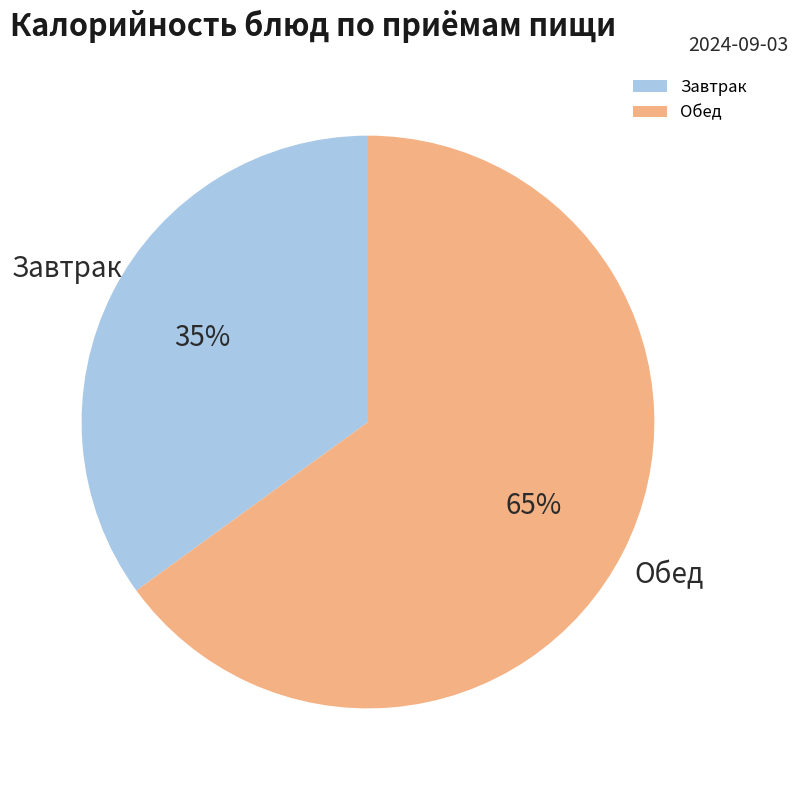

To the nearest percent, what is the combined percentage of Завтрак and Обед?

100%